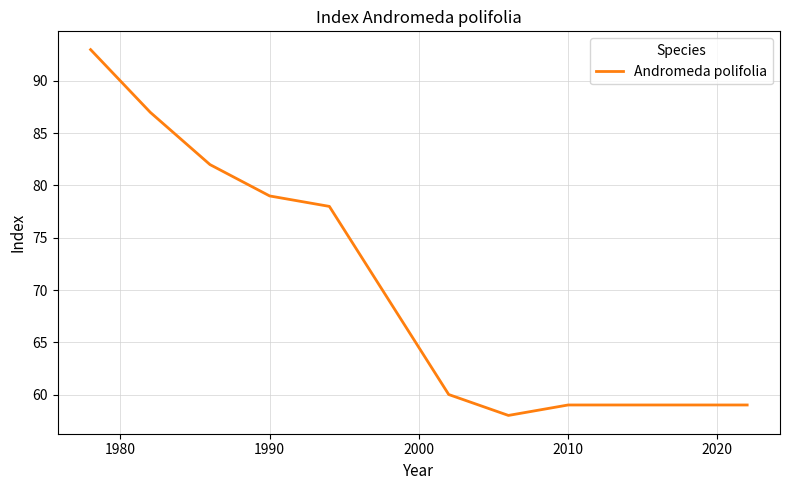

What is the maximum value shown in the chart?

93